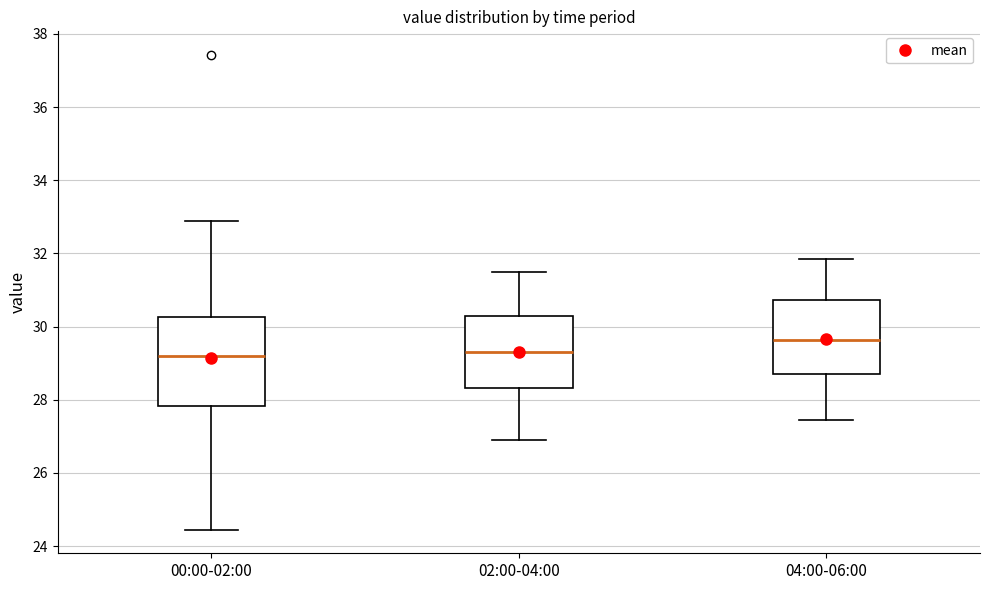

Reading left to right, transcribe this box plot: for each box, give where its median line is, the range the box spans, and where its two whiskers end, as read against the y-axis. The values are not printed on the chart, so give them approximately, as read against the axis.

00:00-02:00: median 29.2, box 27.8 to 30.2, whiskers 24.4 to 32.8
02:00-04:00: median 29.4, box 28.4 to 30.4, whiskers 27.0 to 31.6
04:00-06:00: median 29.6, box 28.8 to 30.8, whiskers 27.4 to 31.8